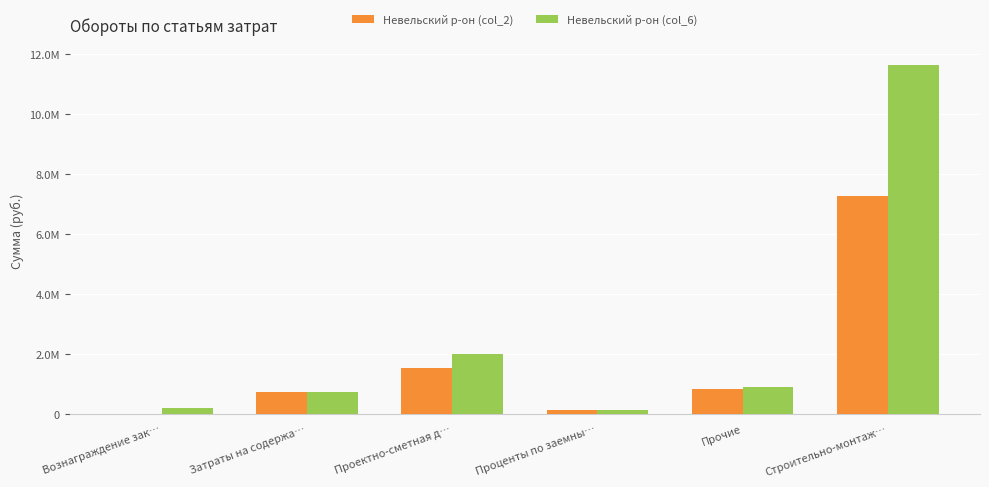

Which label corresponds to the smallest value in the chart?

Вознаграждение зак…